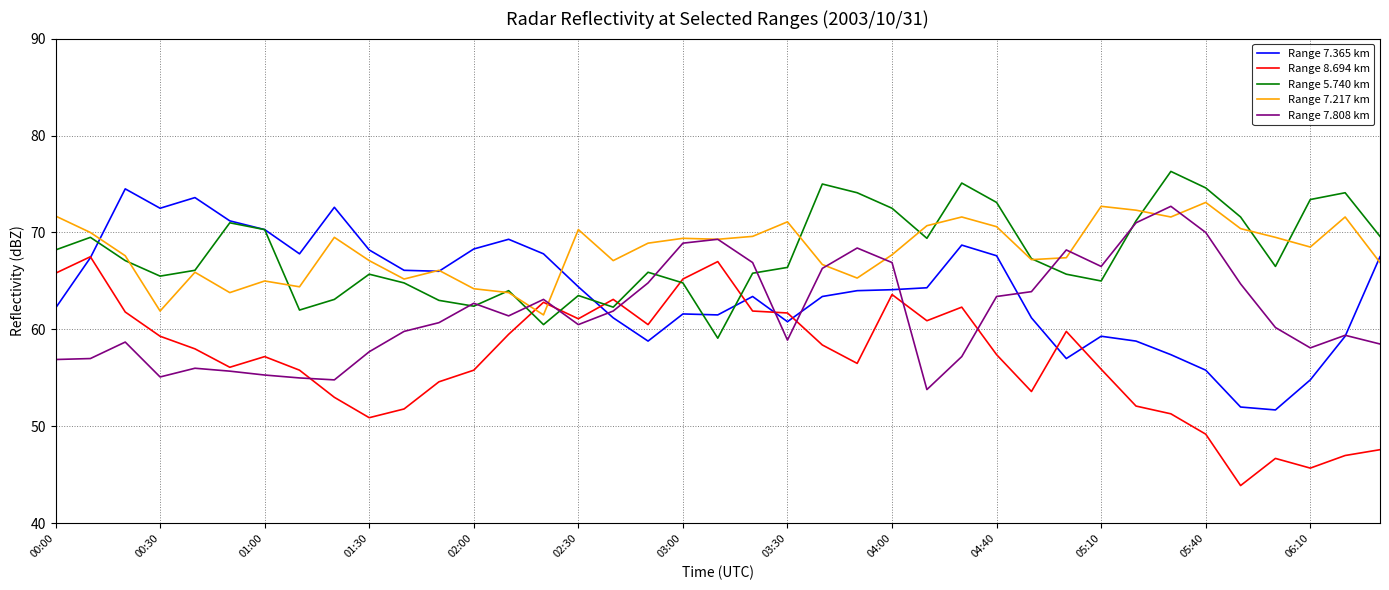

What is the highest value of the Range 5.740 km series?

76.3